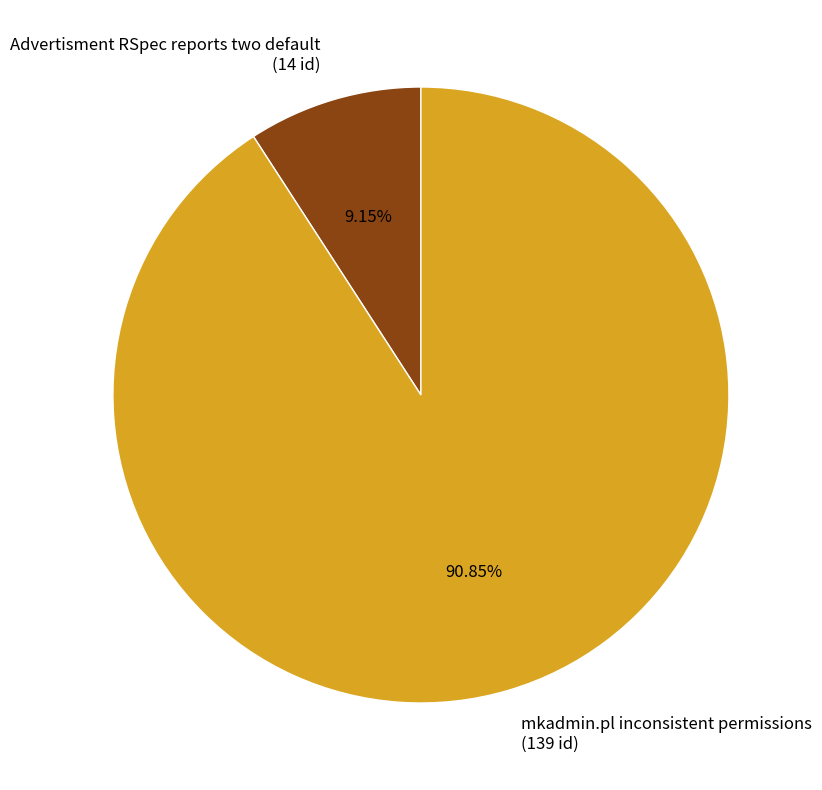

To the nearest percent, what portion does Advertisment RSpec reports two default represent?

9%